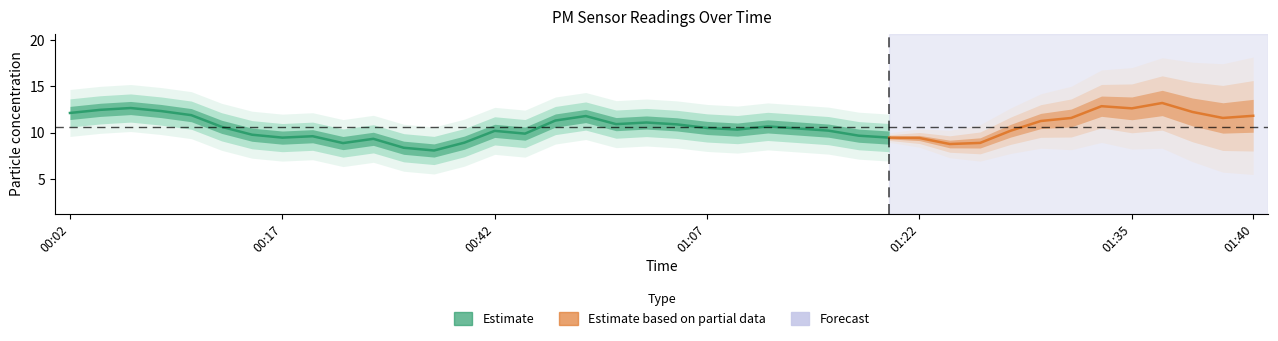

Where does the P2 series first go above 2?

2022-08-03T00:02